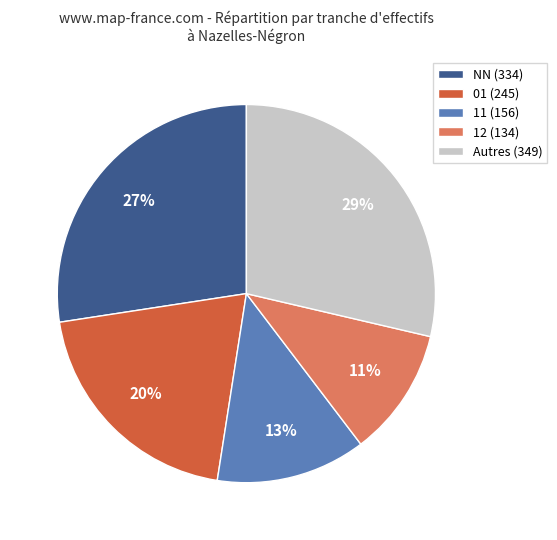

To the nearest percent, what is the average slice percentage?

20%